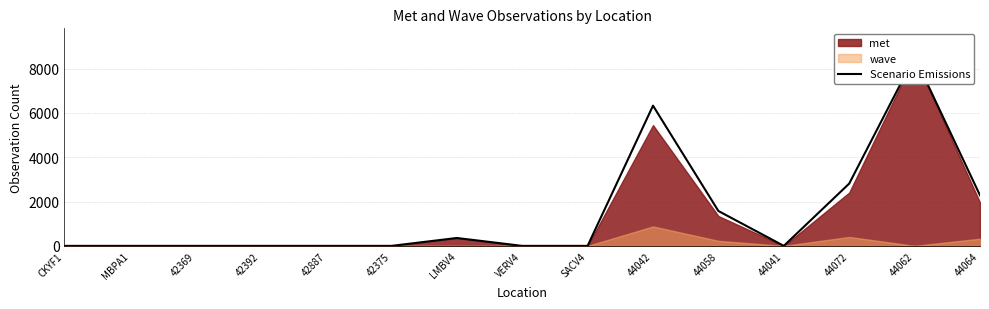

What is the greatest value displayed?

8534